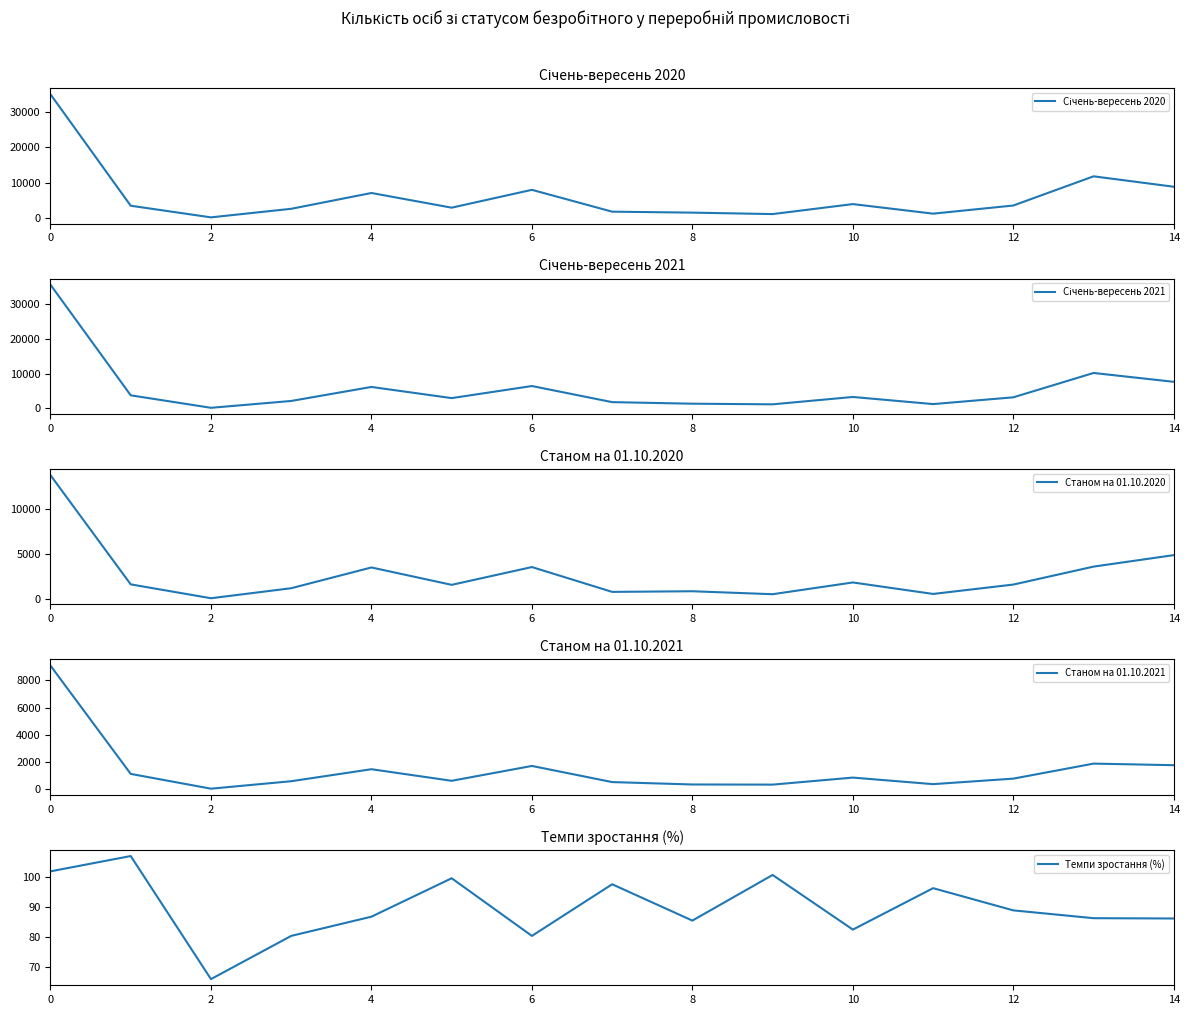

Is it true that Темпи зростання (%) equals 53.0 at 12?

False